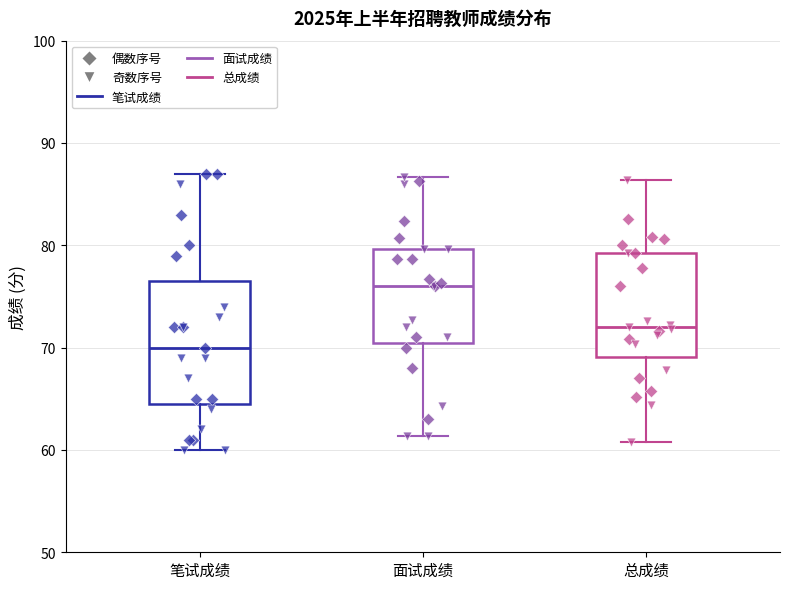

Reading left to right, transcribe this box plot: for each box, give where its median line is, the range the box spans, and where its two whiskers end, as read against the y-axis. The values are not printed on the chart, so give them approximately, as read against the axis.

笔试成绩: median 70, box 65 to 77, whiskers 60 to 87
面试成绩: median 76, box 71 to 80, whiskers 61 to 87
总成绩: median 72, box 69 to 79, whiskers 61 to 86